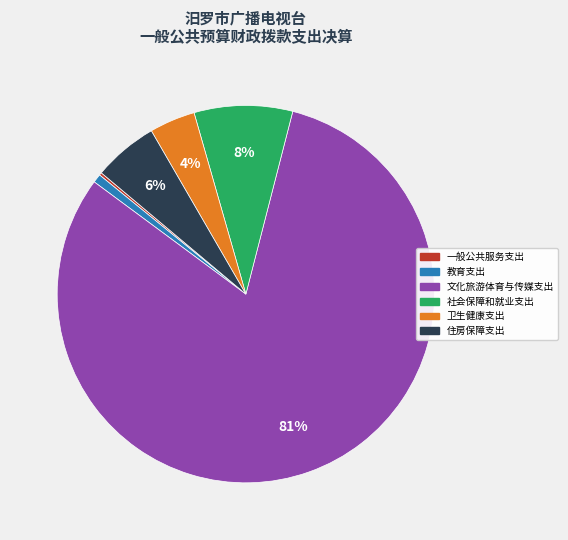

Which category has the biggest portion of the pie?

文化旅游体育与传媒支出